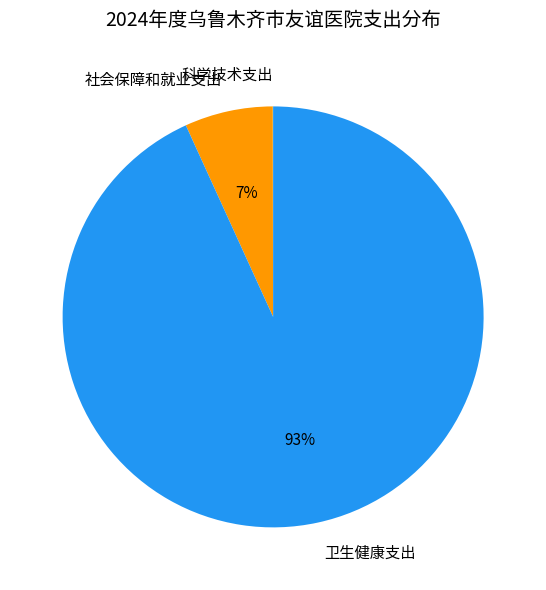

To the nearest percent, what is the average slice percentage?

33%